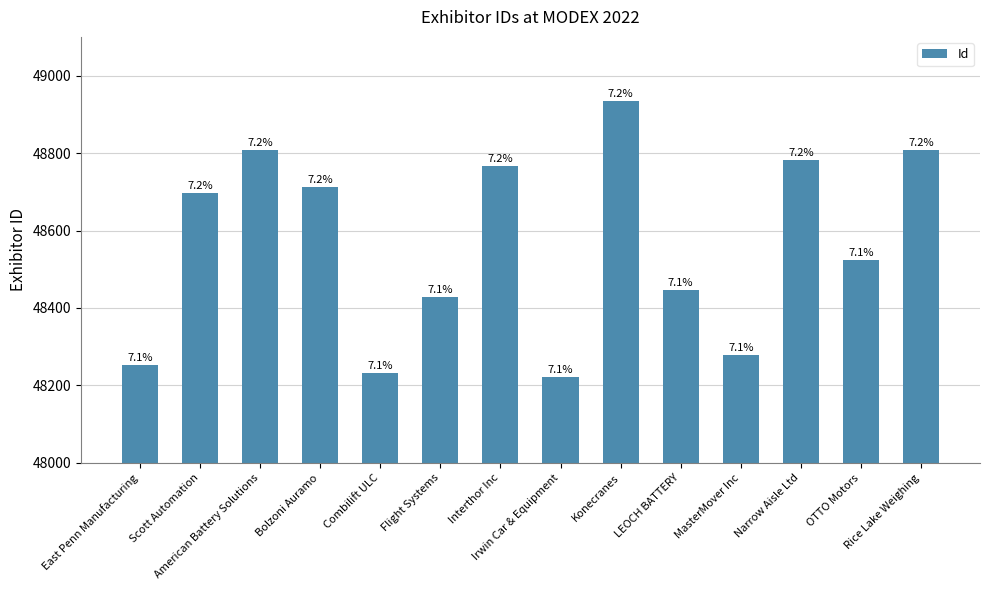

What is the difference between the values at Combilift ULC and East Penn Manufacturing?

21